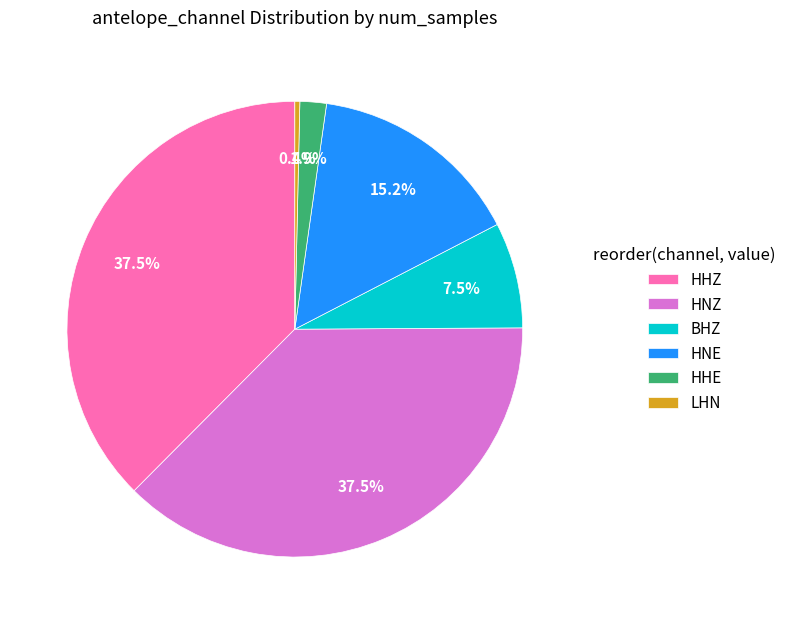

Is the sum of HNZ and HNE greater than half?

Yes